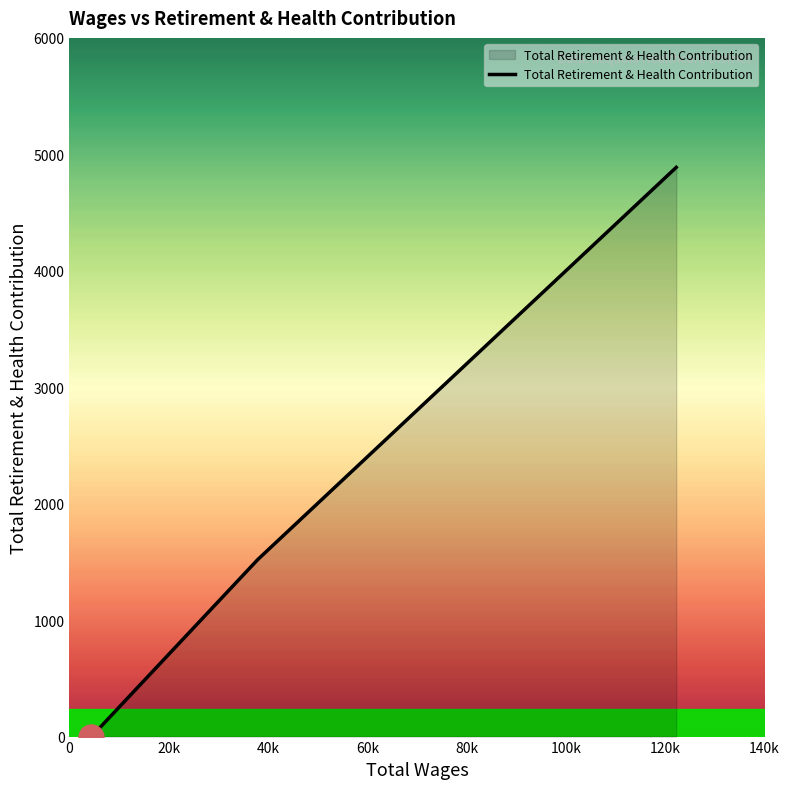

What is the greatest value displayed?

4888